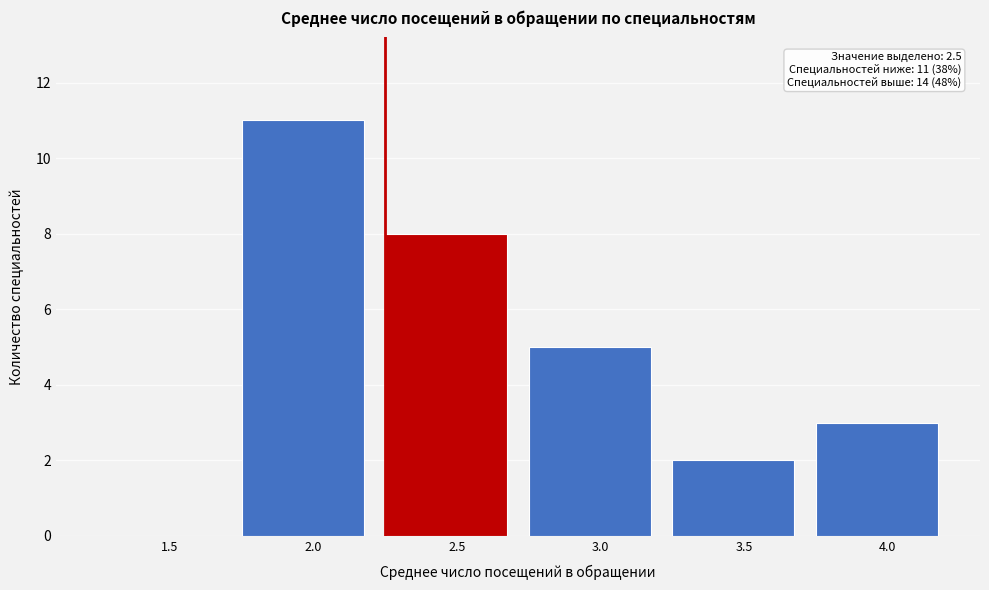

Reading left to right, extract all data points from this chart.

1.5=0	2.0=11	2.5=8	3.0=5	3.5=2	4.0=3